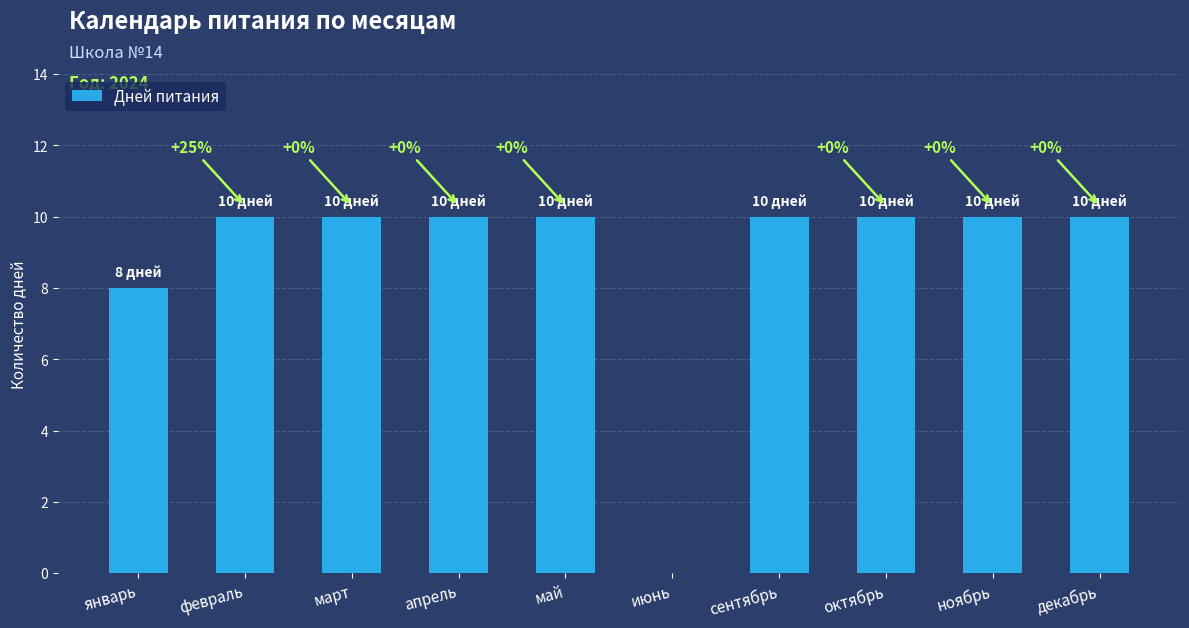

What is the average value?

9